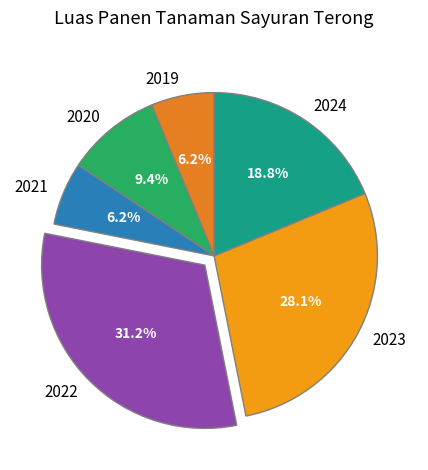

Is there any slice that represents more than half of the pie?

No